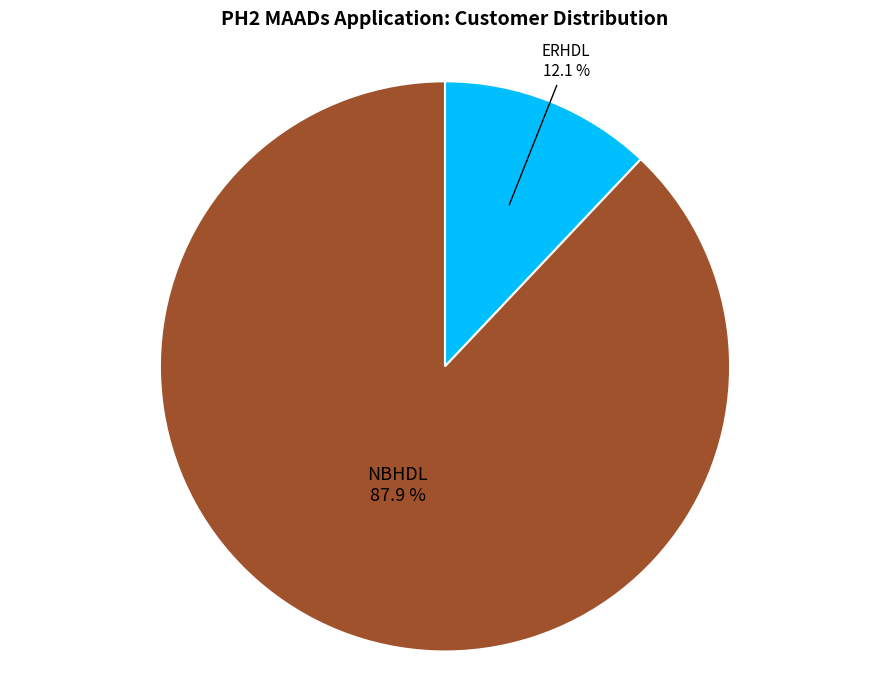

Which slice is the largest?

NBHDL